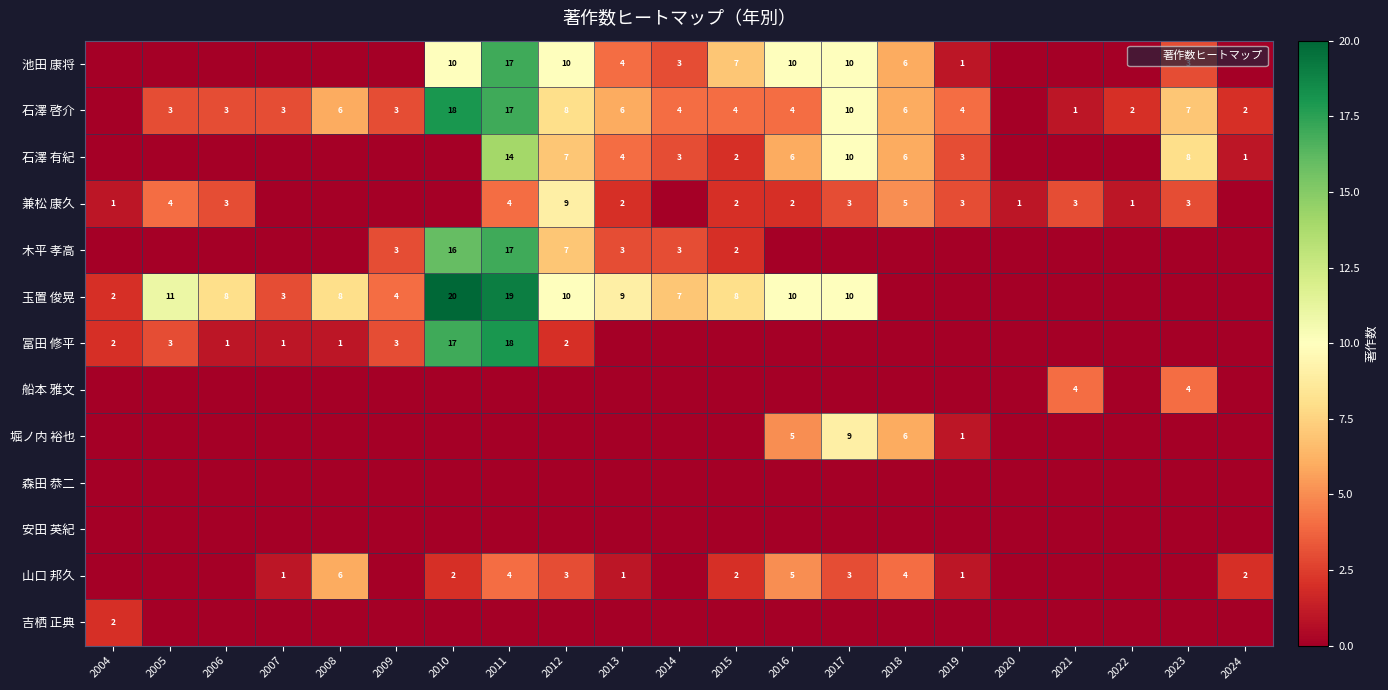

Which has a higher value, 2016 or 2015?

2016